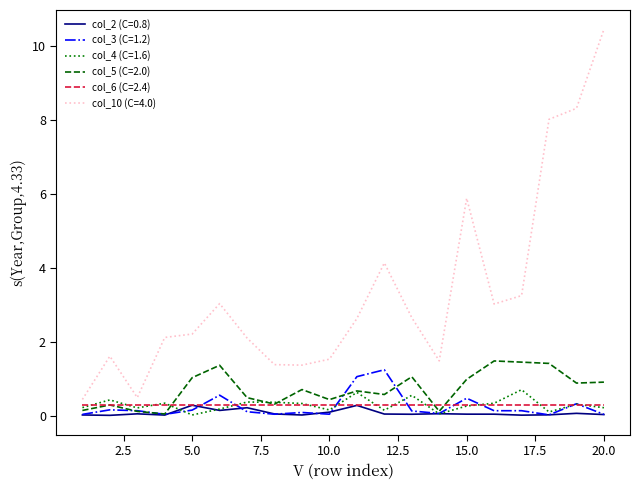

True or false: col_3 (C=1.2) and col_10 (C=4.0) cross at least once.

False